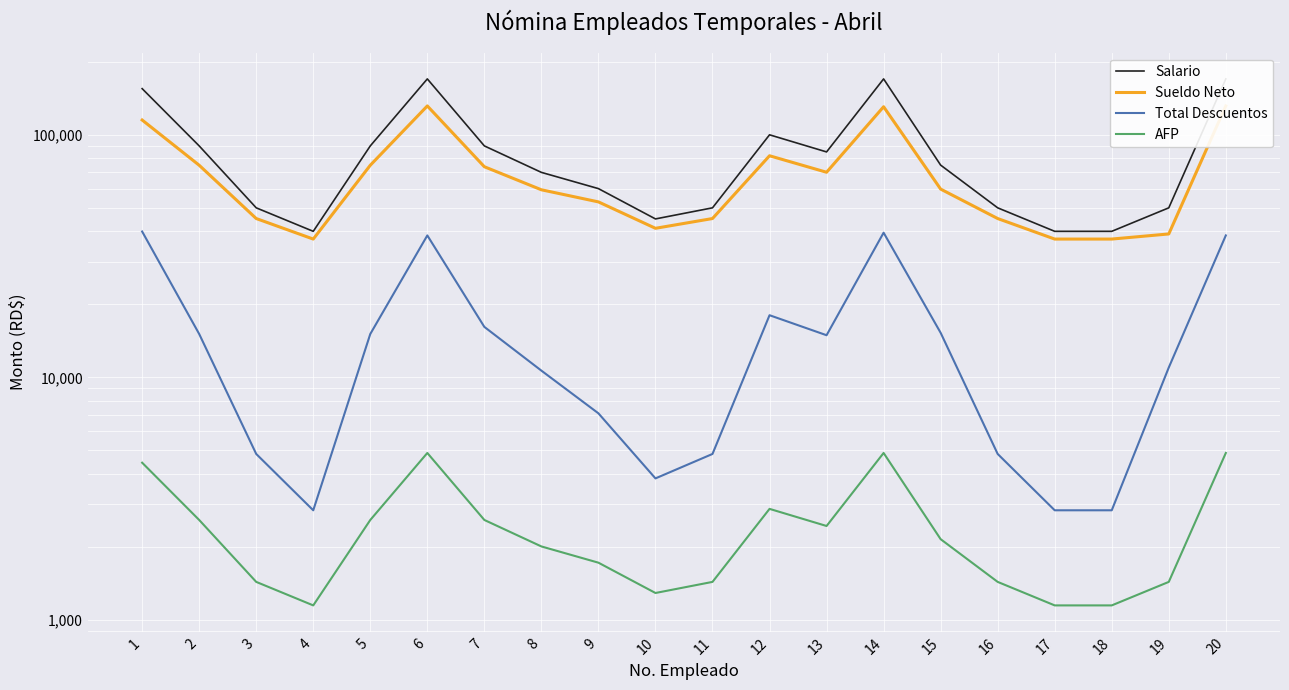

What is the spread (max minus min) of values at 11?

48565.0